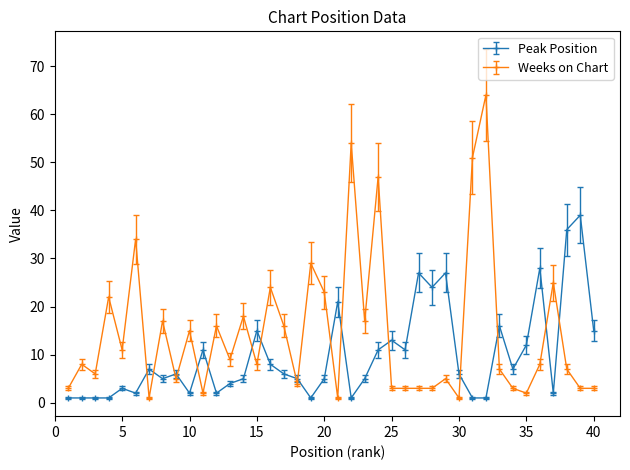

True or false: Peak Position and Weeks on Chart cross at least once.

True